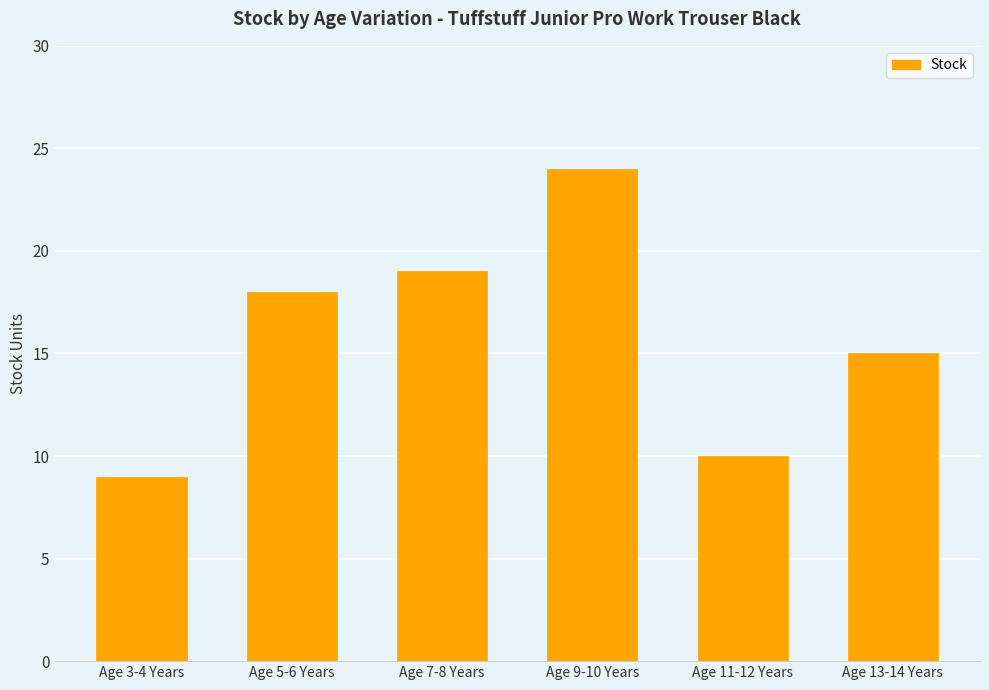

What is the difference between the values at Age 9-10 Years and Age 13-14 Years?

9